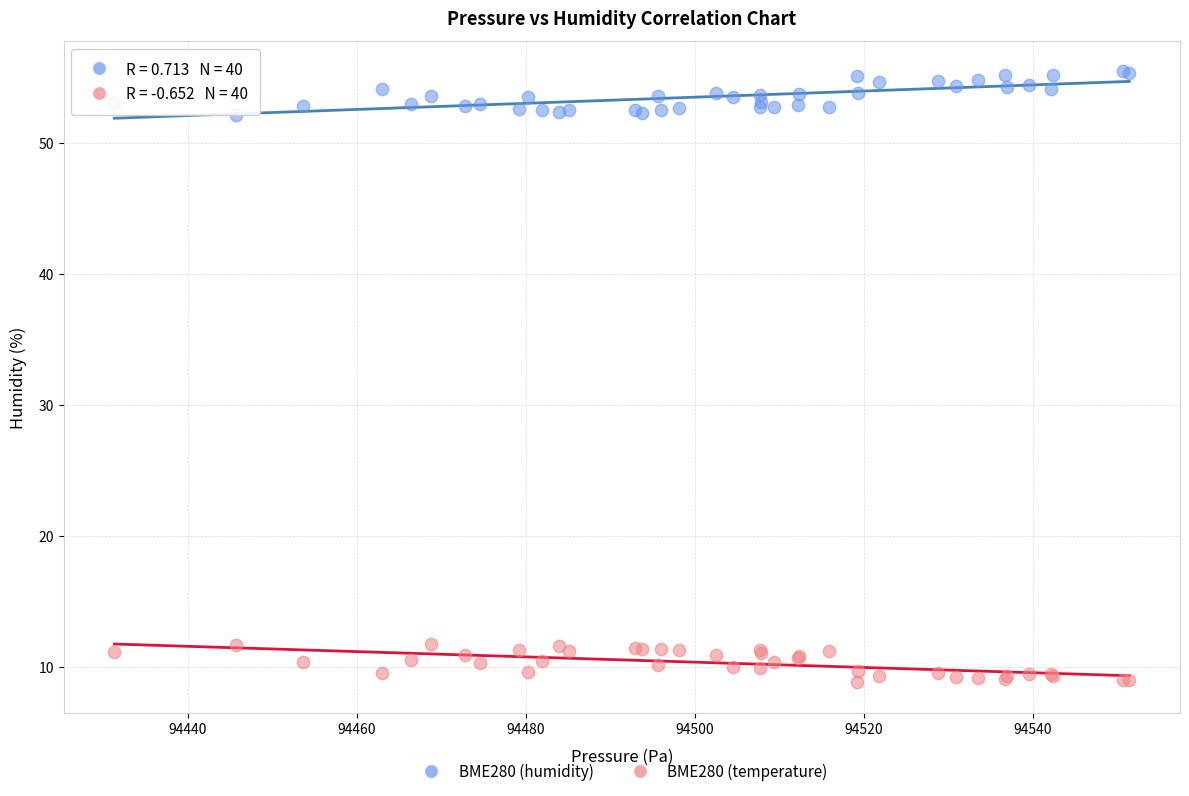

What are all the series names shown in the legend?

BME280 (humidity), BME280 (temperature)